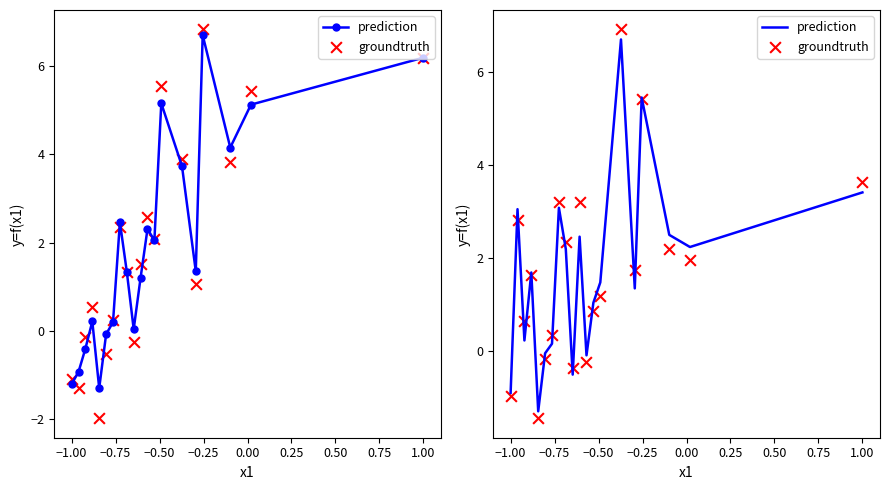

Which series reaches the minimum Y coordinate?

groundtruth